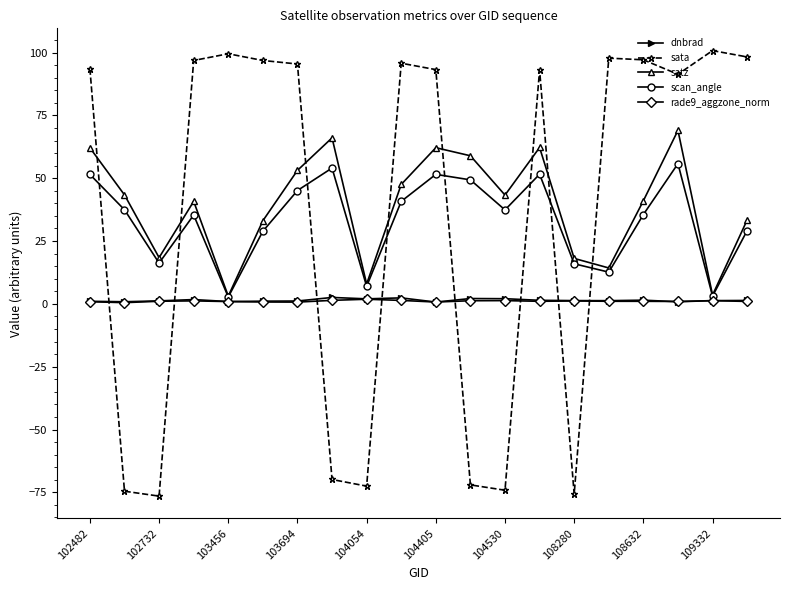

What is the lowest value of the sata series?

-76.5